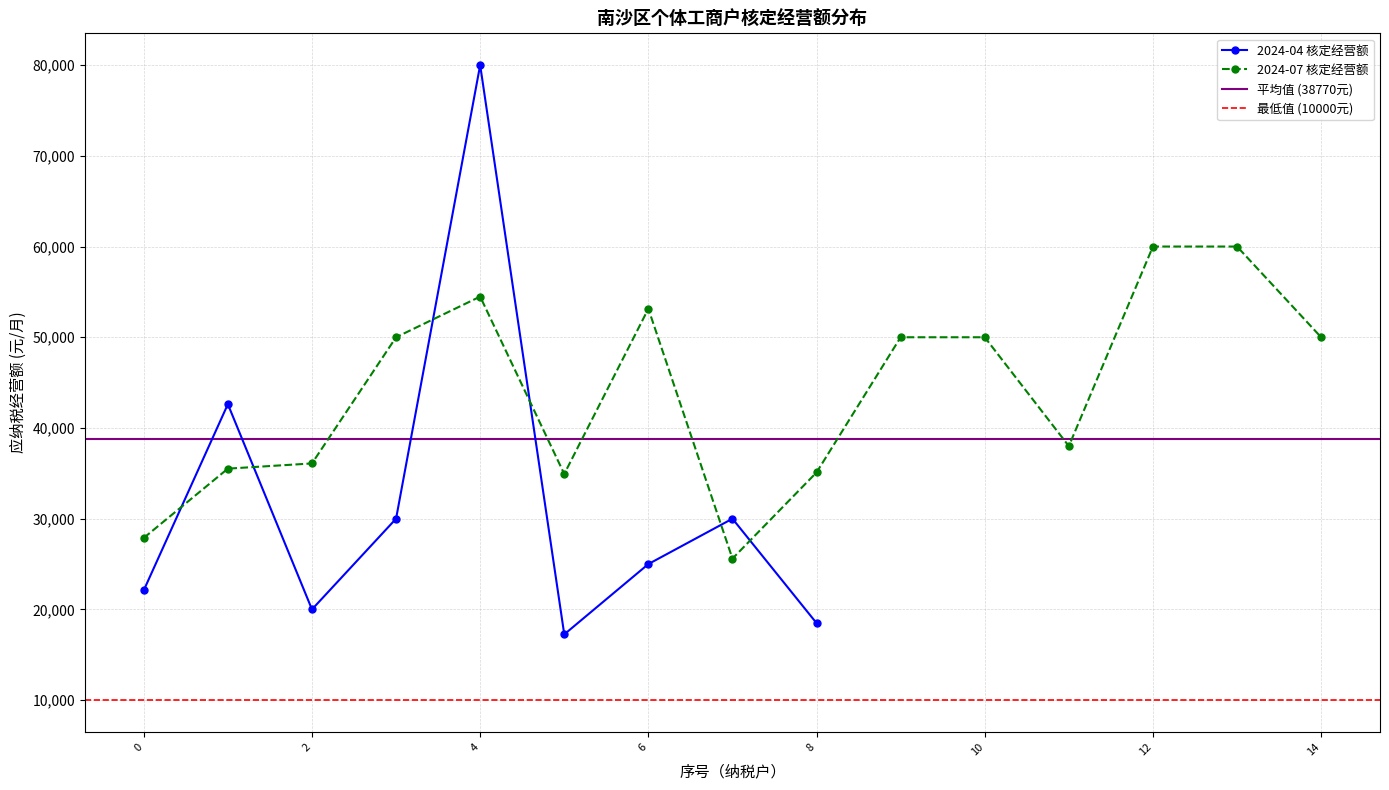

True or false: 2024-04 核定经营额 has more than 1 interior local peaks.

True